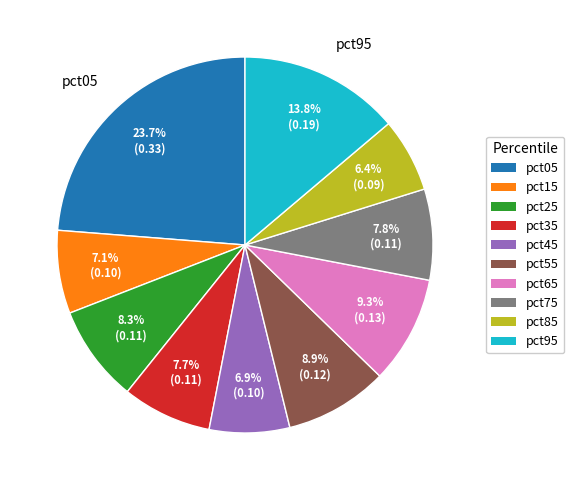

To the nearest percent, what is the difference between the pct65 and pct95 slice percentages?

5%